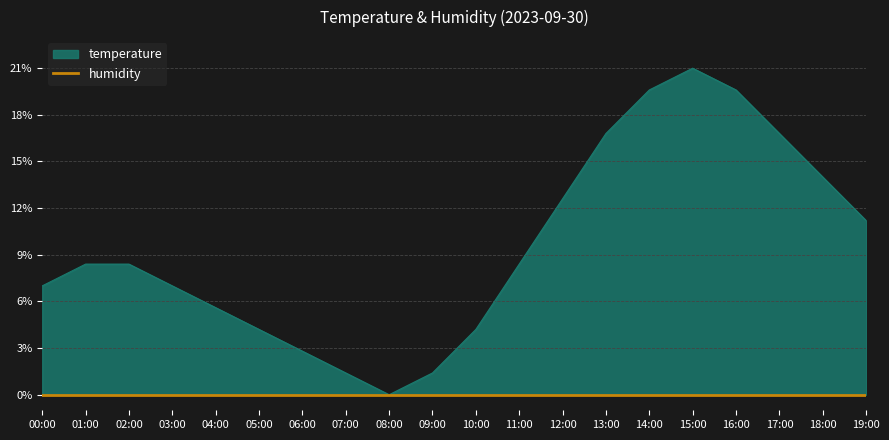

Reading left to right, transcribe all the data shown in this chart.

7.0	8.4	8.4	7.0	5.6	4.2	2.8	1.4	0.0	1.4	4.2	8.4	12.6	16.8	19.6	21.0	19.6	16.8	14.0	11.2